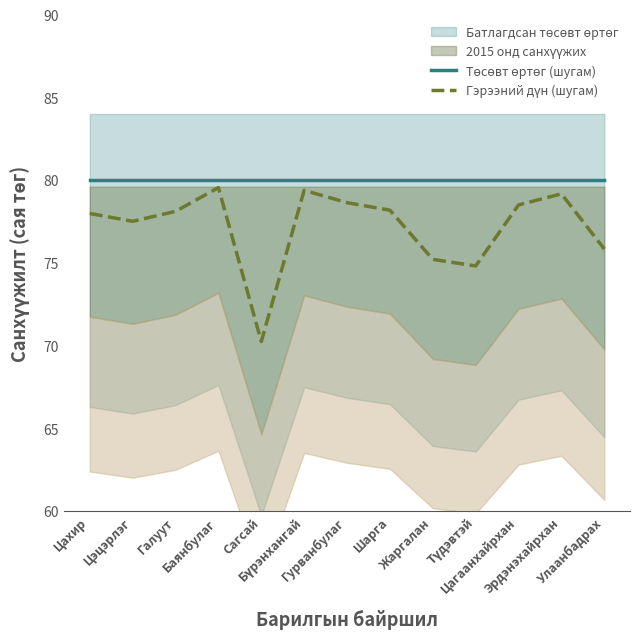

List the labels in order of Гэрээний дүн (шугам) value, largest first.

Баянбулаг, Бүрэнхангай, Эрдэнэхайрхан, Гурванбулаг, Цагаанхайрхан, Шарга, Галуут, Цахир, Цэцэрлэг, Улаанбадрах, Жаргалан, Түдэвтэй, Сагсай